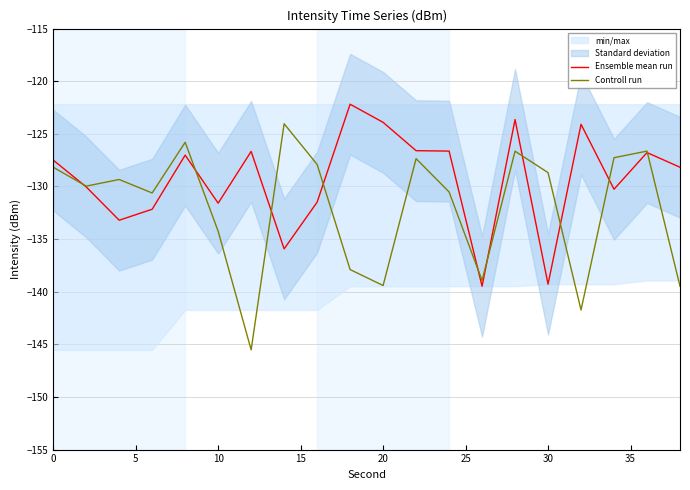

The Controll run series shows -139.4 at 20. True or false?

True